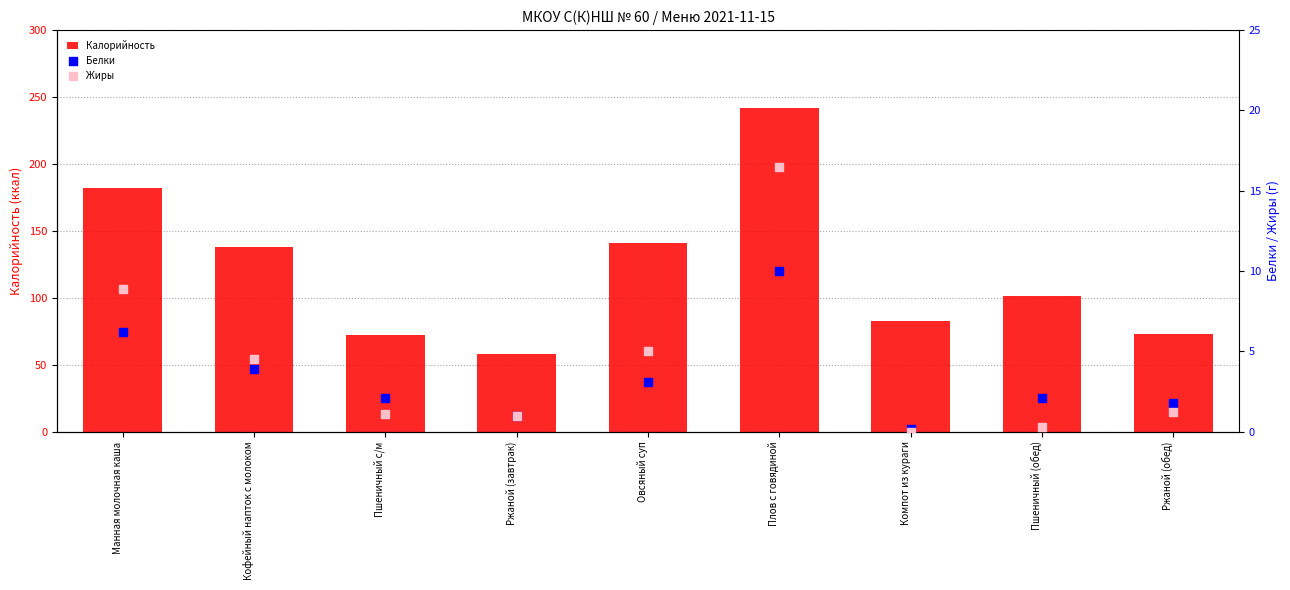

At which category is the sum across all series the highest?

Плов с говядиной